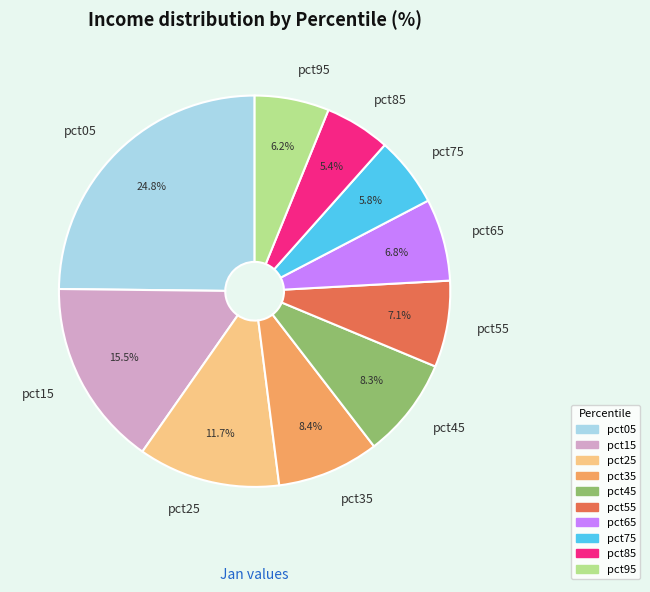

What is the total percentage of pct85 and pct75?

11.2%